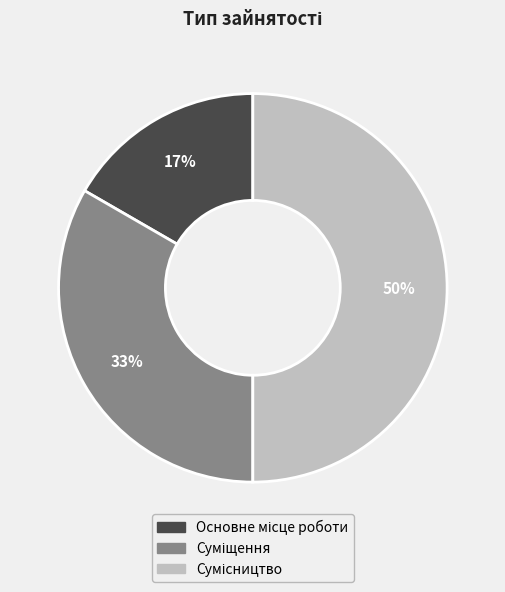

To the nearest percent, what is the difference between the largest and smallest slice percentages?

33%